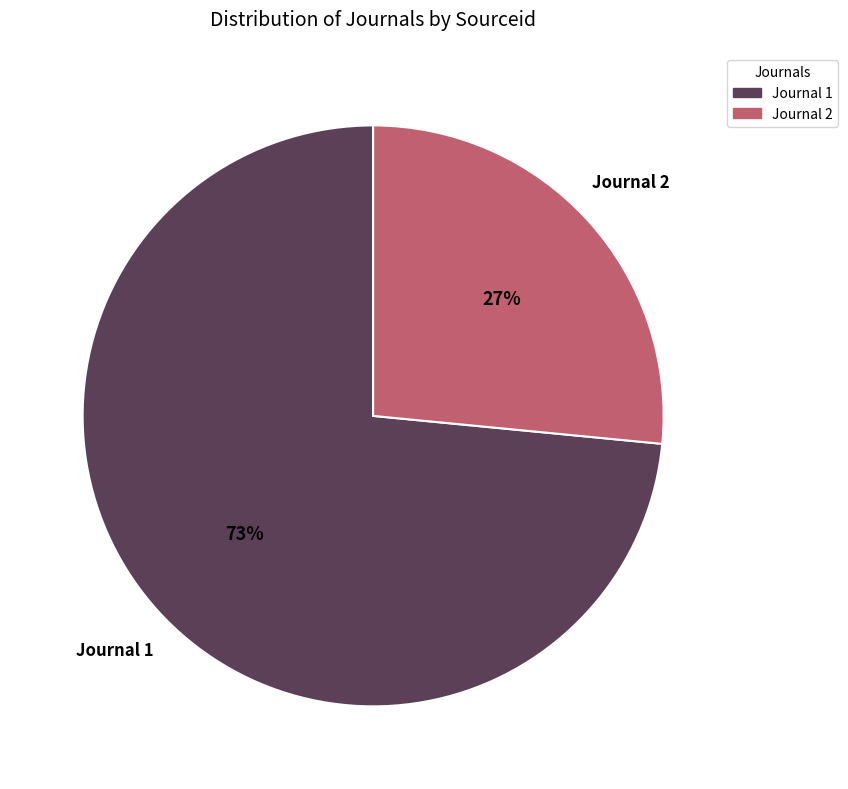

How many segments does this pie chart have?

2